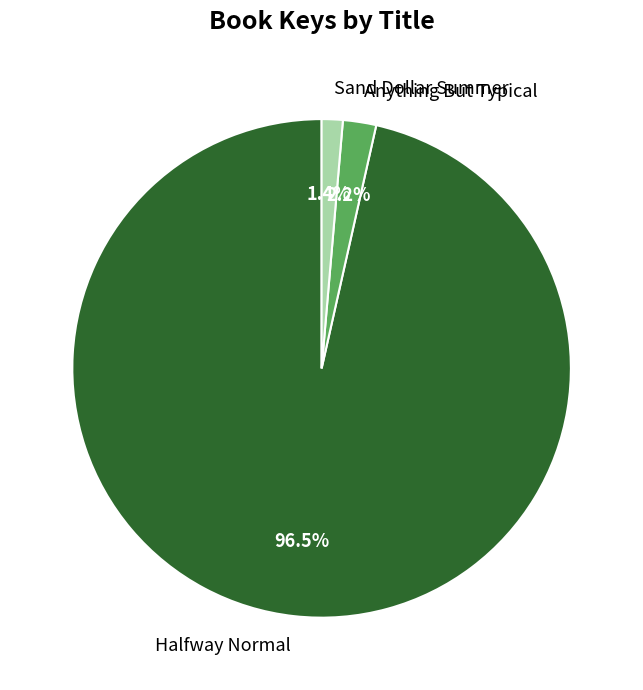

What is the total percentage of Sand Dollar Summer and Halfway Normal?

97.8%